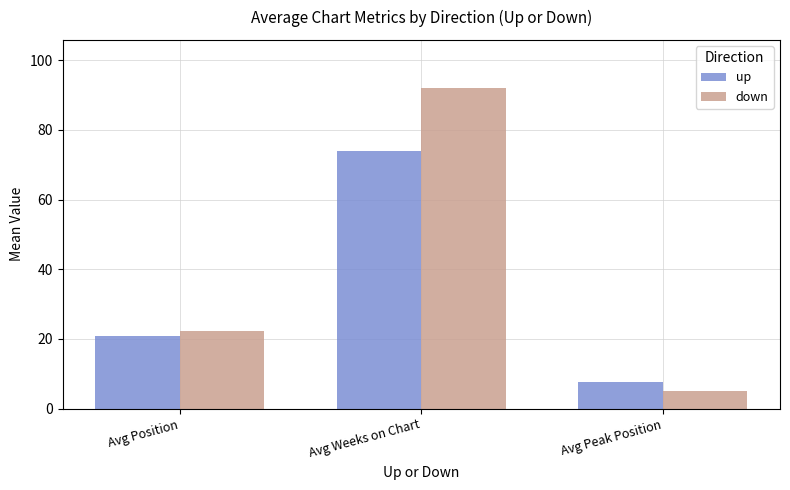

Which series has the largest total across all categories?

down